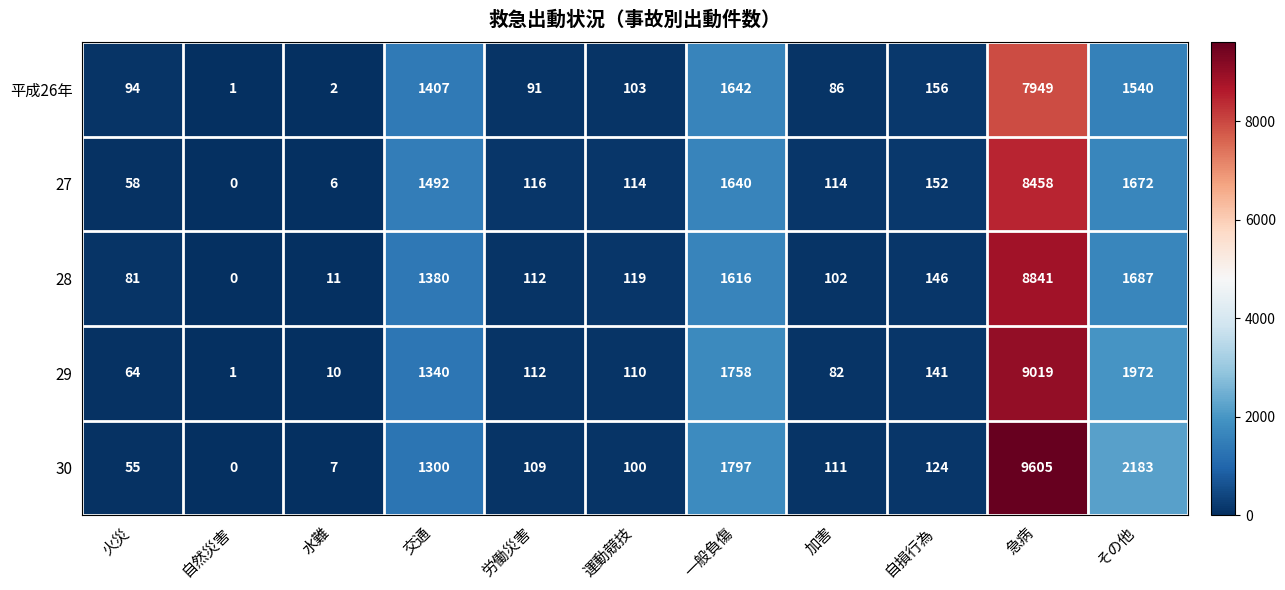

What is the total value across all series at 自然災害?

2